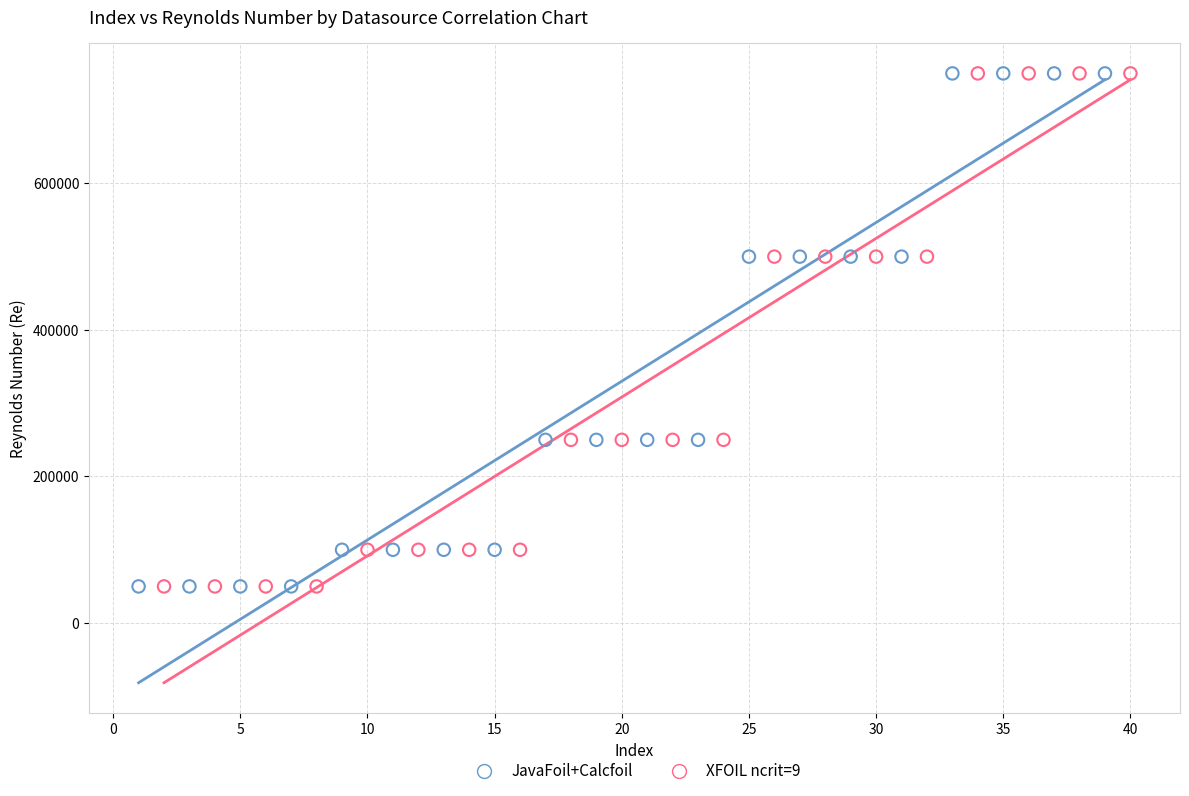

What are all the series names shown in the legend?

JavaFoil+Calcfoil, XFOIL ncrit=9